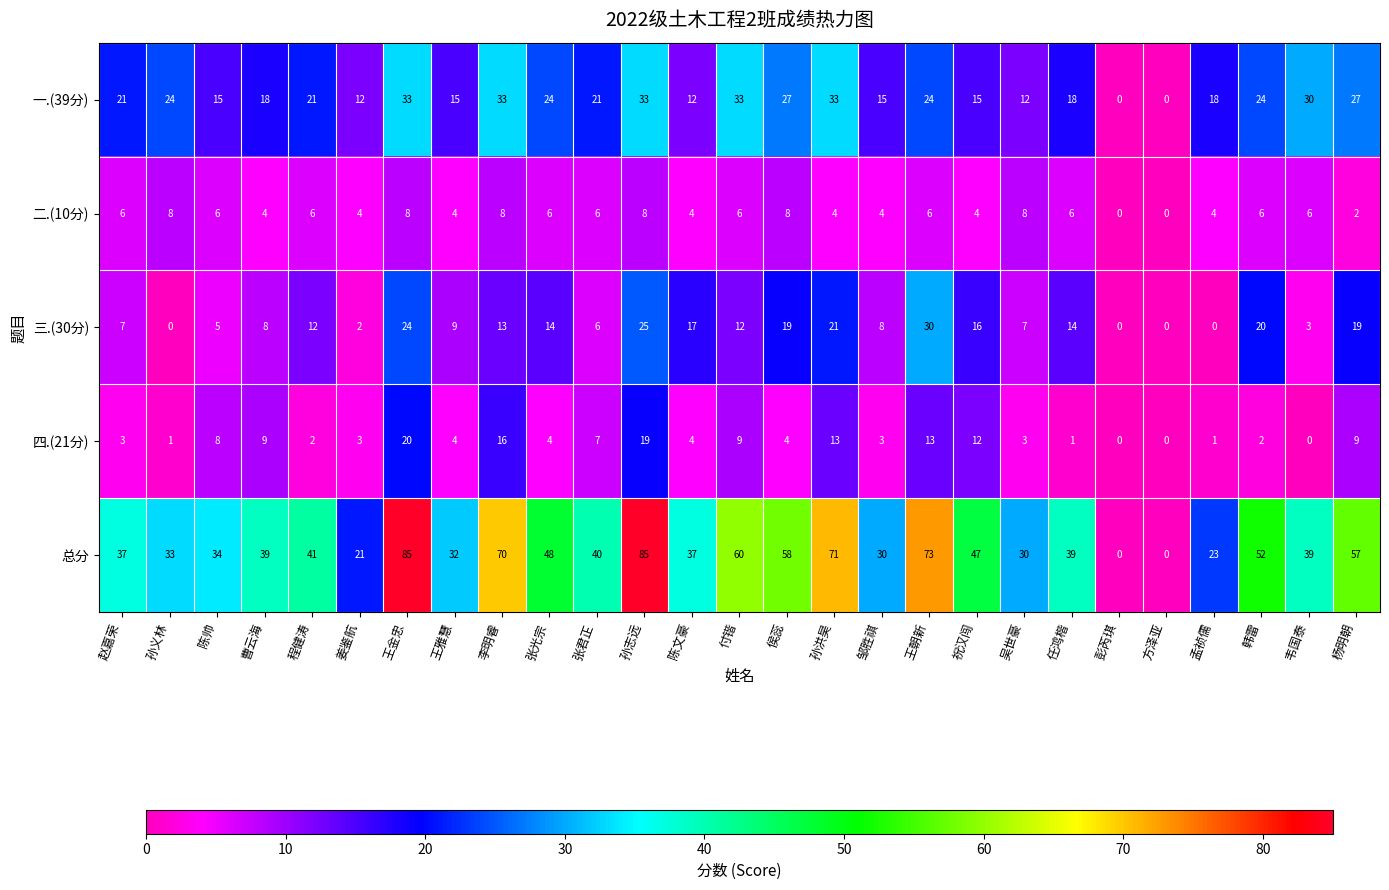

Is the value of 二.(10分) at 付锴 greater than the value of 四.(21分) at 赵嘉荣?

Yes